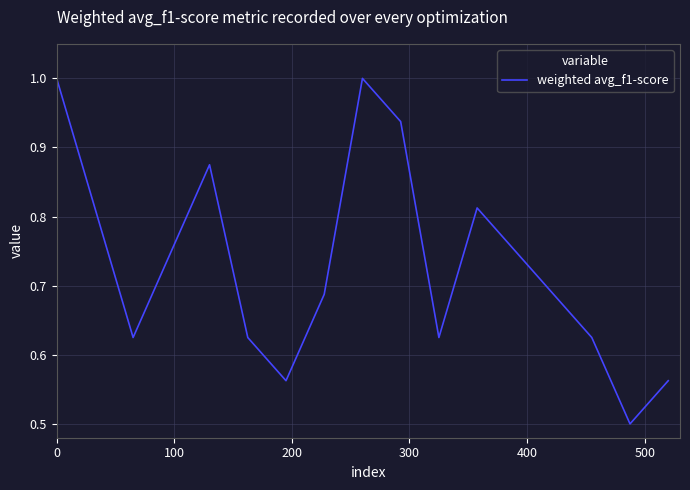

What is the minimum value shown in the chart?

0.5